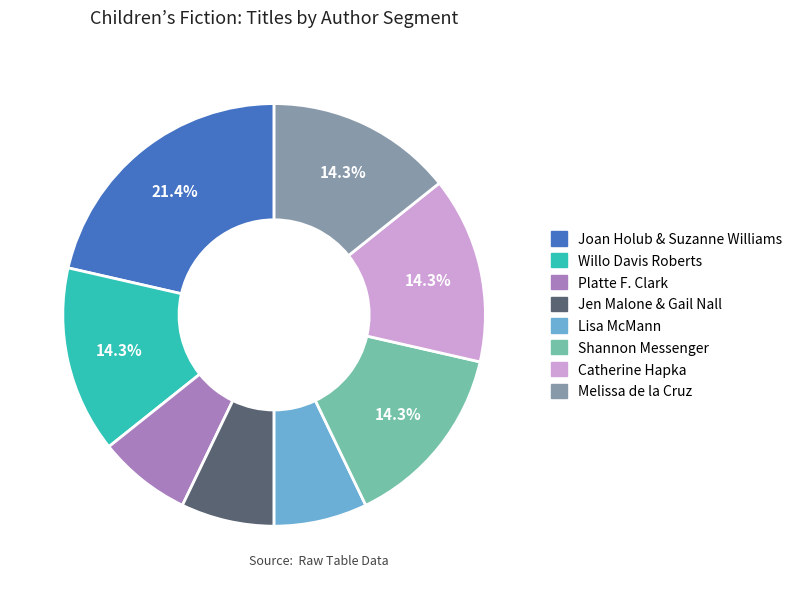

To the nearest percent, what is the combined percentage of Joan Holub & Suzanne Williams and Willo Davis Roberts?

36%